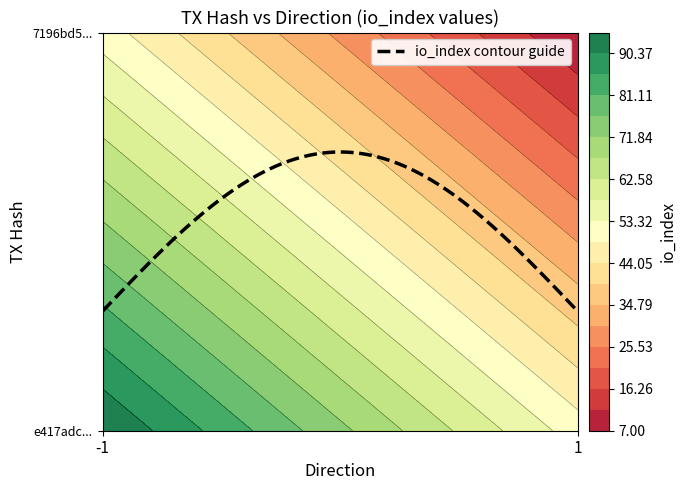

How many values in the 7196bd5dcc5164fb791a8faf26ce8a451e03f3e series are below 7?

1